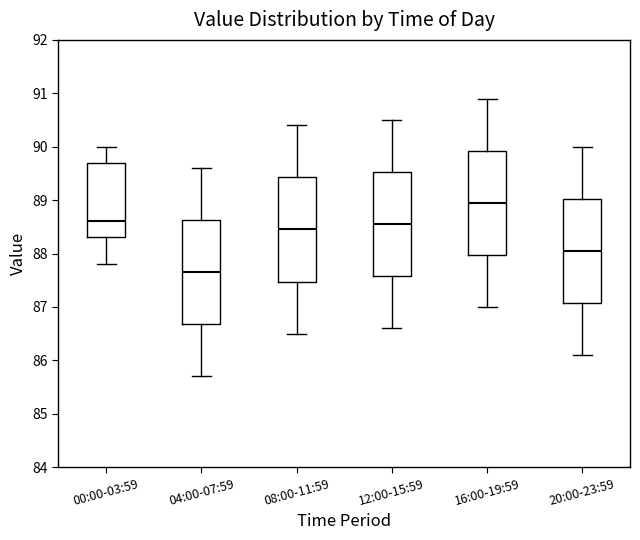

Reading left to right, read every box against the y-axis: the position of its median line, the range the box covers, and the ends of its whiskers. The values are not printed on the chart, so give them approximately, as read against the axis.

00:00-03:59: median 88.6, box 88.3 to 89.7, whiskers 87.8 to 90.0
04:00-07:59: median 87.7, box 86.7 to 88.6, whiskers 85.7 to 89.6
08:00-11:59: median 88.5, box 87.5 to 89.4, whiskers 86.5 to 90.4
12:00-15:59: median 88.6, box 87.6 to 89.5, whiskers 86.6 to 90.5
16:00-19:59: median 89.0, box 88.0 to 89.9, whiskers 87.0 to 90.9
20:00-23:59: median 88.1, box 87.1 to 89.0, whiskers 86.1 to 90.0